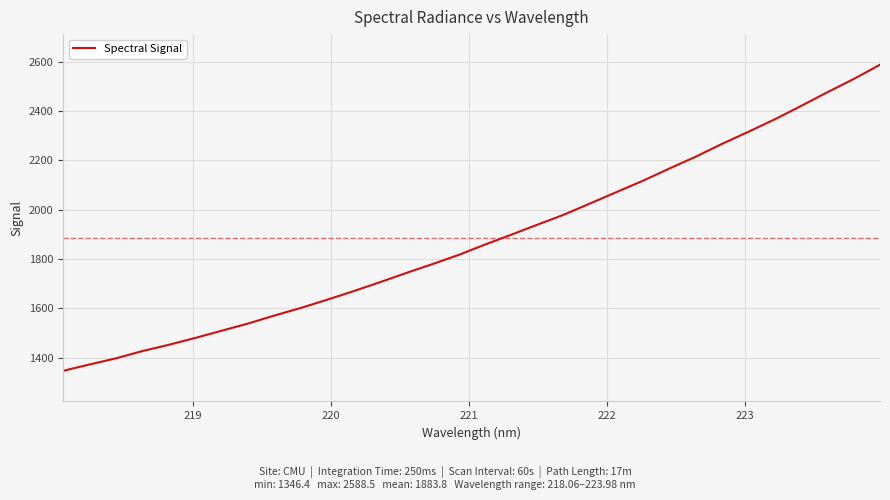

What is the difference between the maximum and minimum values?

1242.0